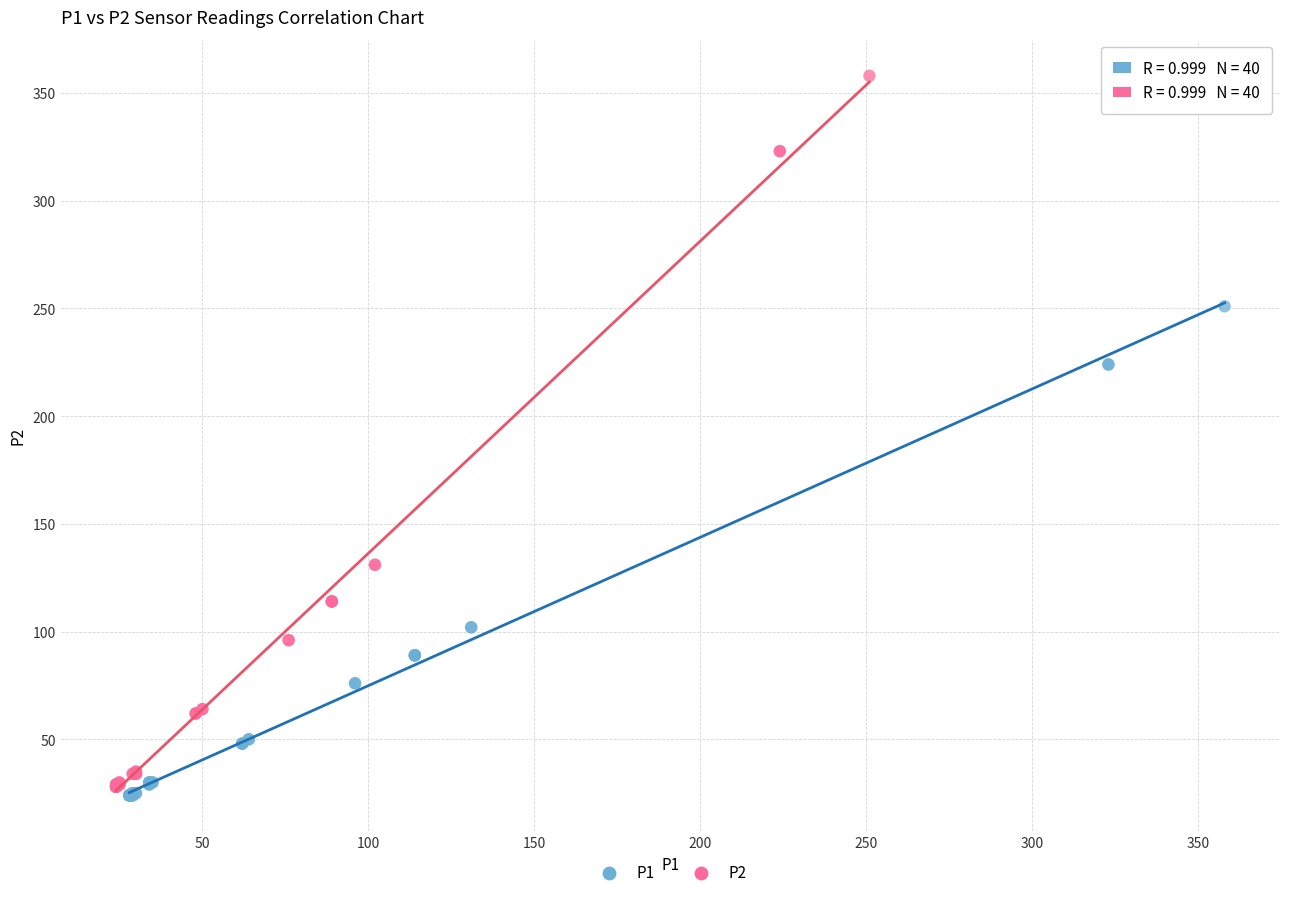

Which series contains the highest Y value?

P2